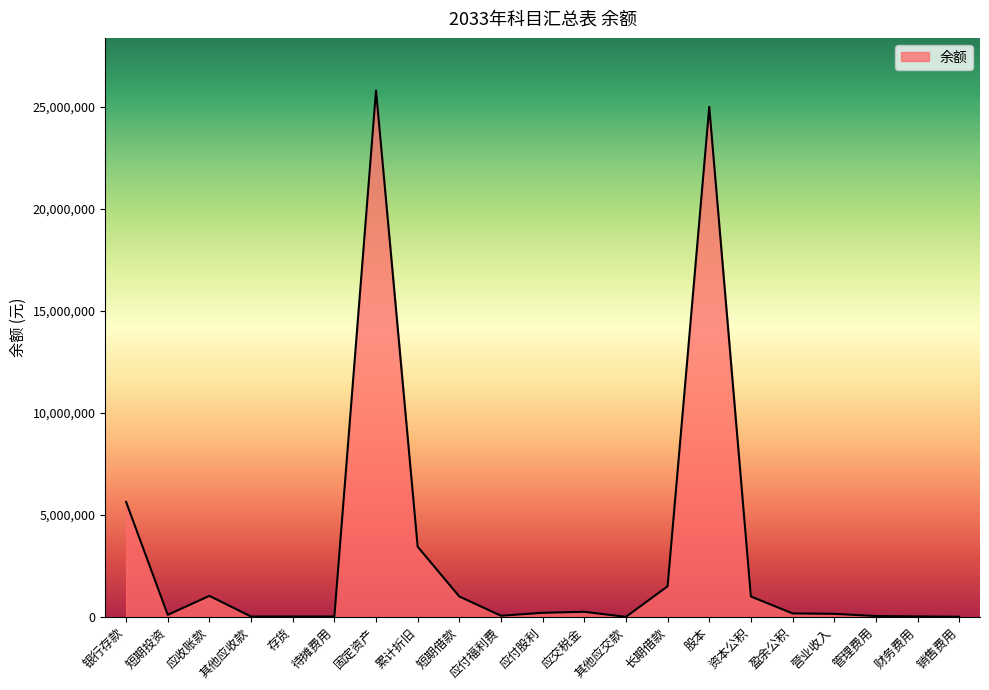

The value at 银行存款 is 5635559.7. True or false?

True